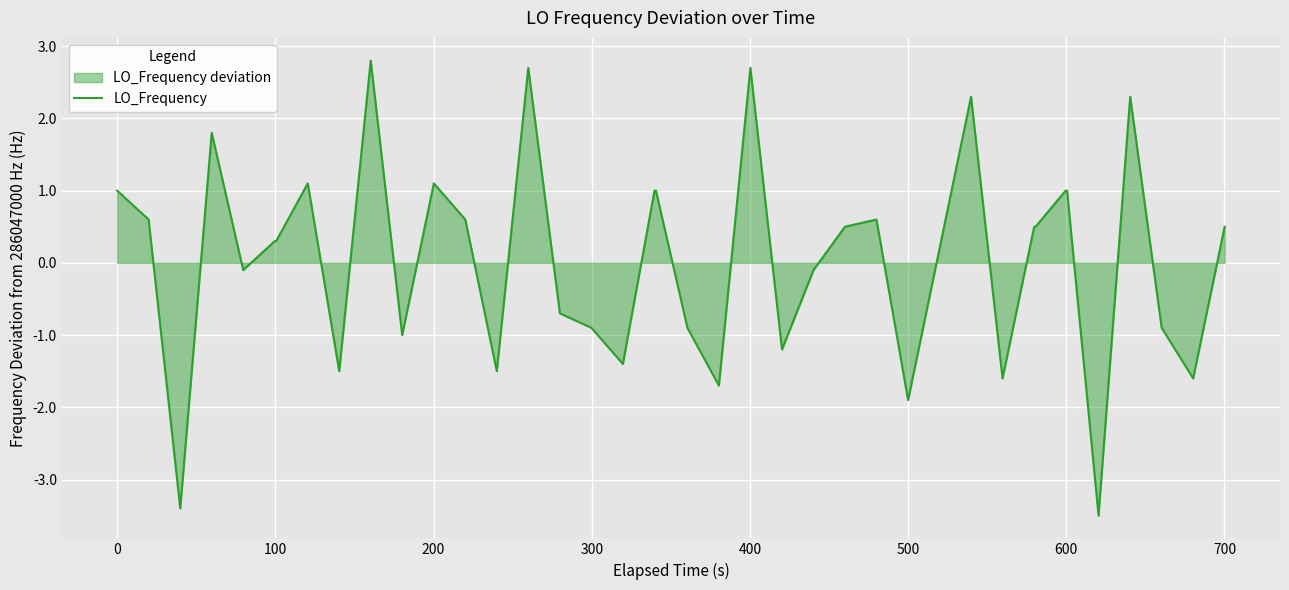

How many data points does each series have?

40